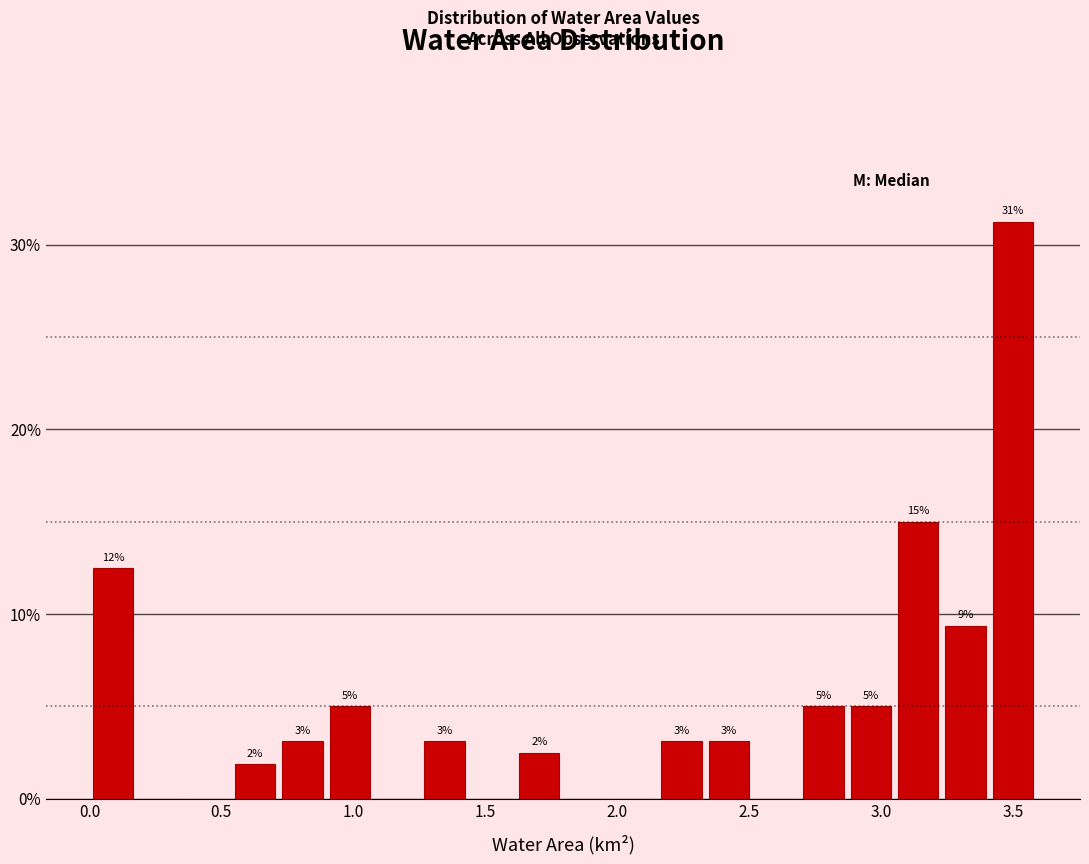

Around what value on the x-axis is the tallest bar? Give the approximate position of its centre, as read against the axis.

3.50